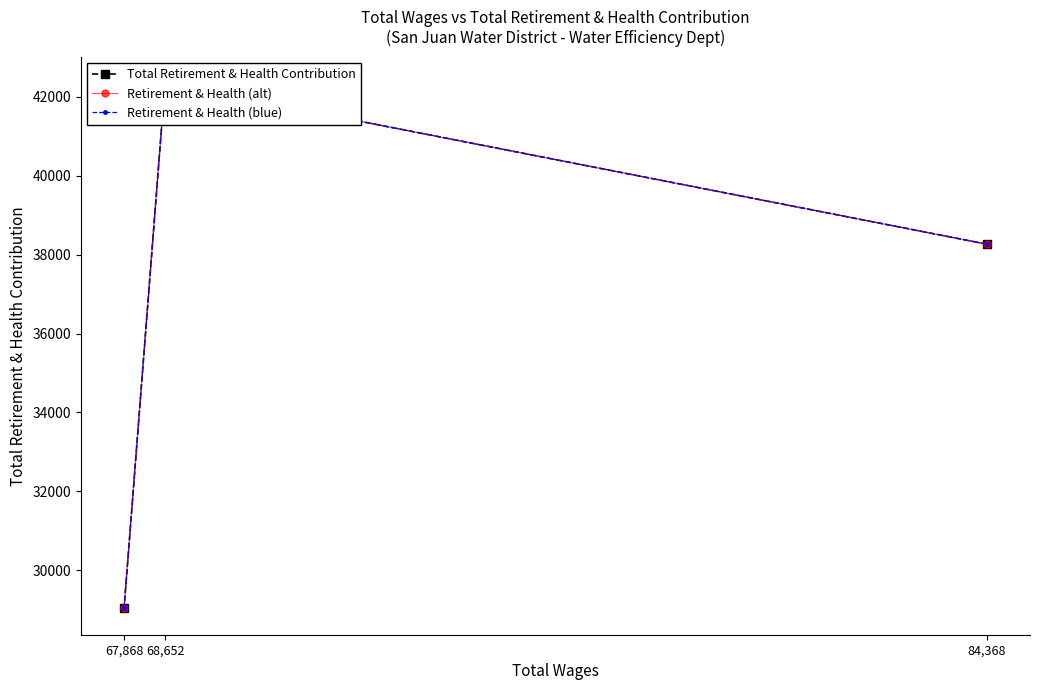

What is the total value across all series at 84,368?

114789